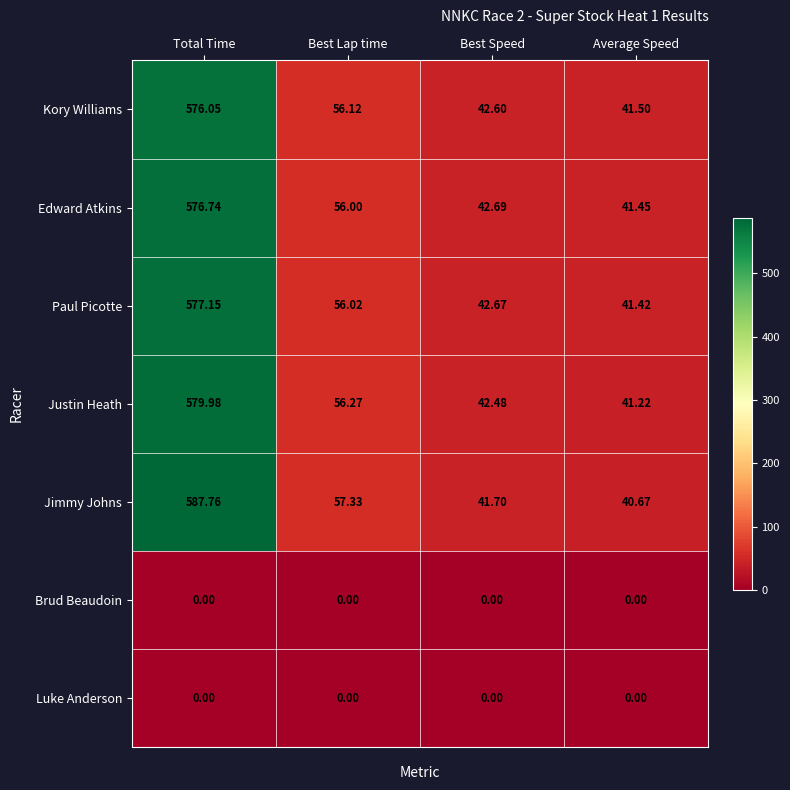

At which label does Kory Williams reach its minimum?

Average Speed